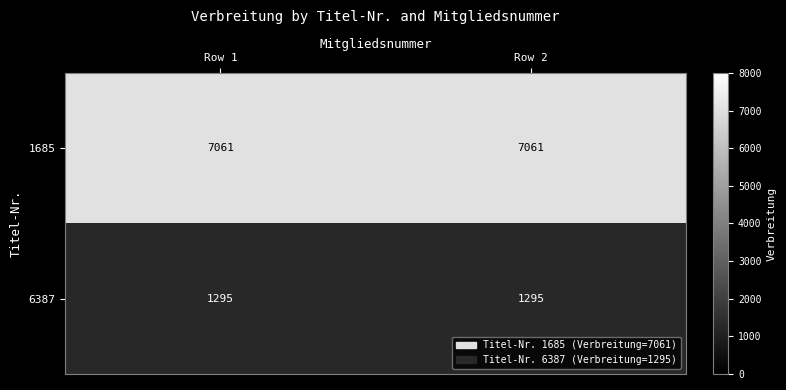

Rank the series by their average value, from lowest to highest.

6387, 1685